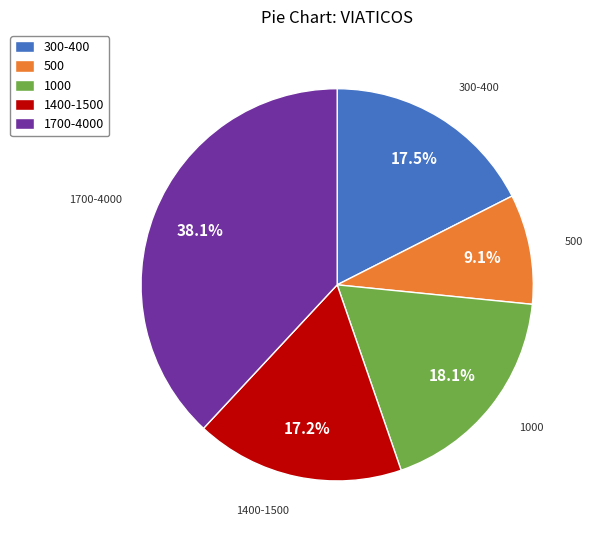

How many slices are in this pie chart?

5